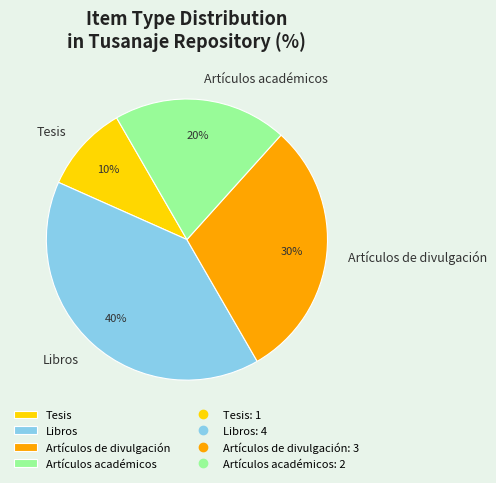

To the nearest percent, what percentage of the pie is Tesis?

10%